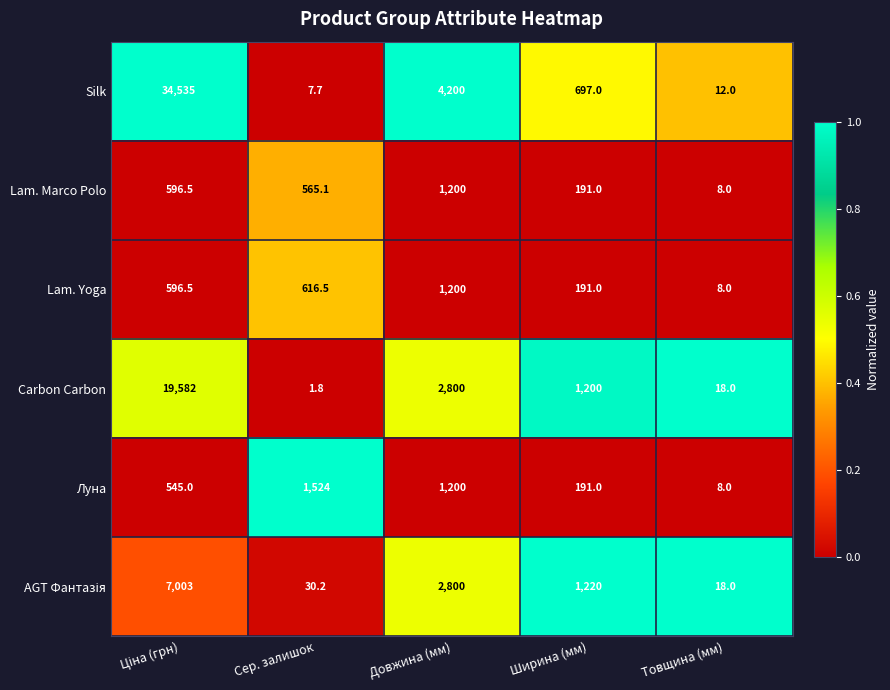

The Lam. Marco Polo series shows 317.5 at Сер. залишок. True or false?

False